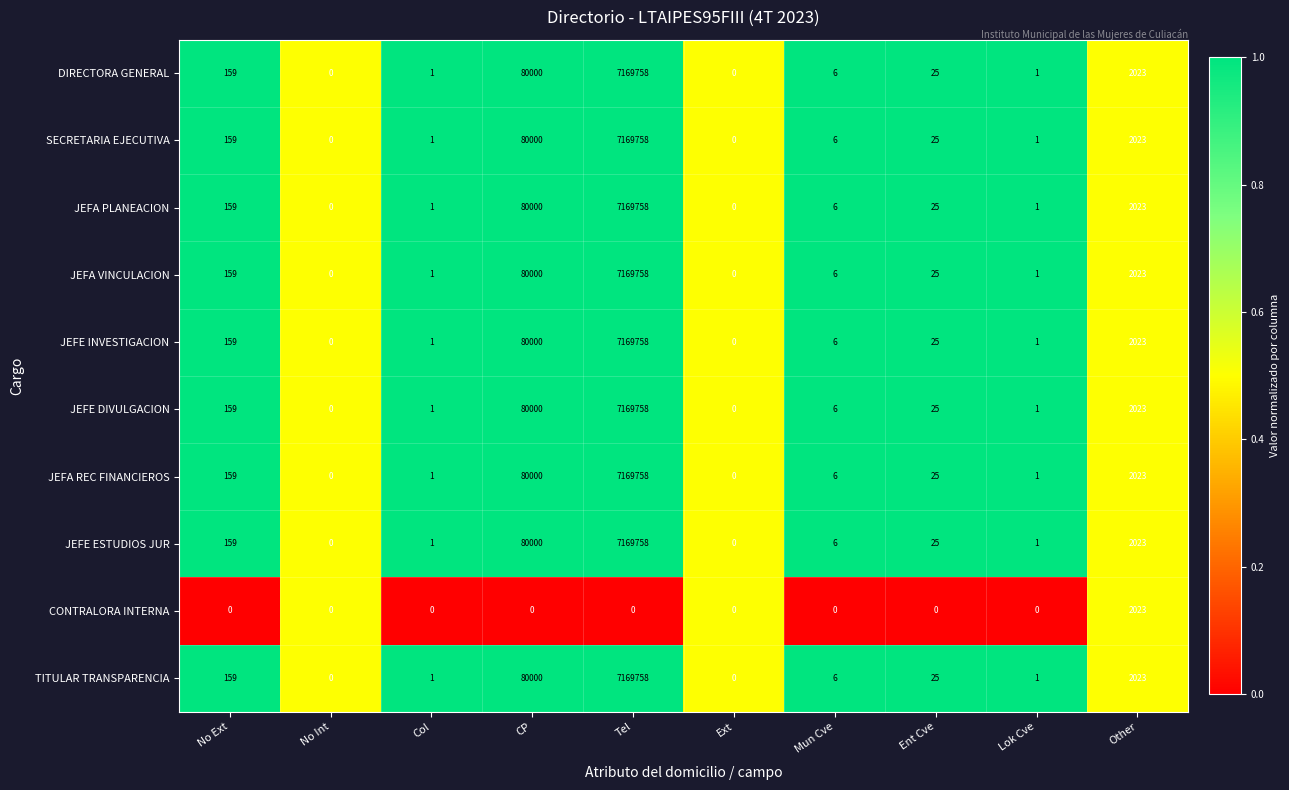

What is the difference between the maximum and second lowest values in the JEFA VINCULACION series?

7169758